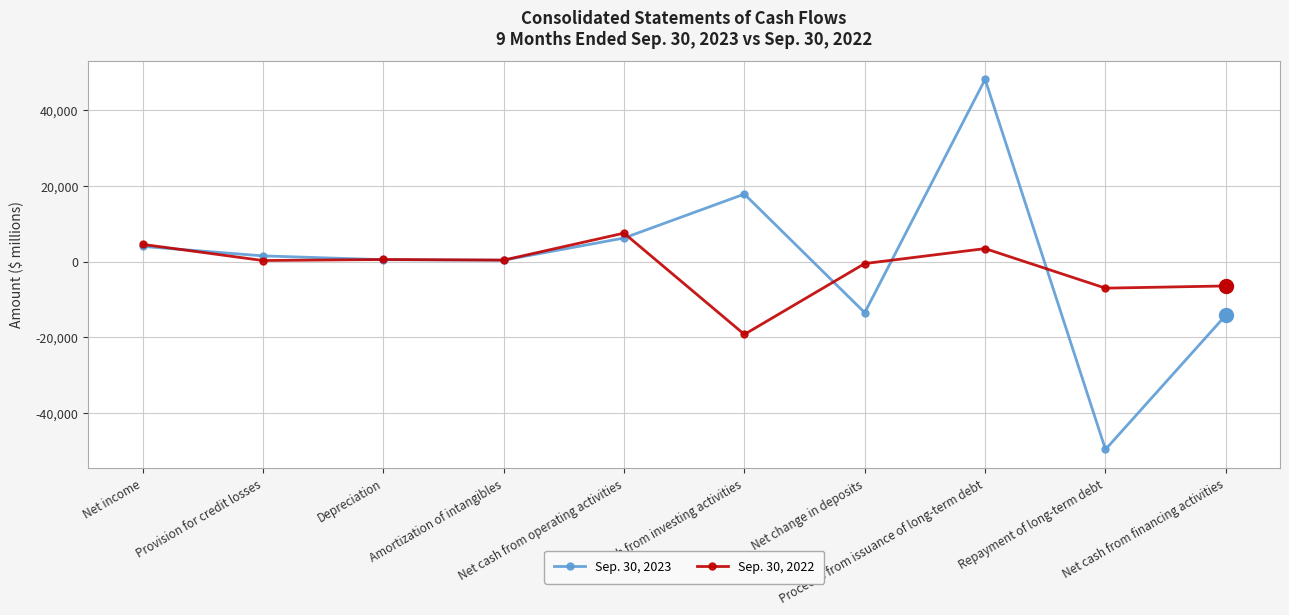

What value does the Sep. 30, 2023 series have at Net change in deposits, to the nearest 10?

-13470